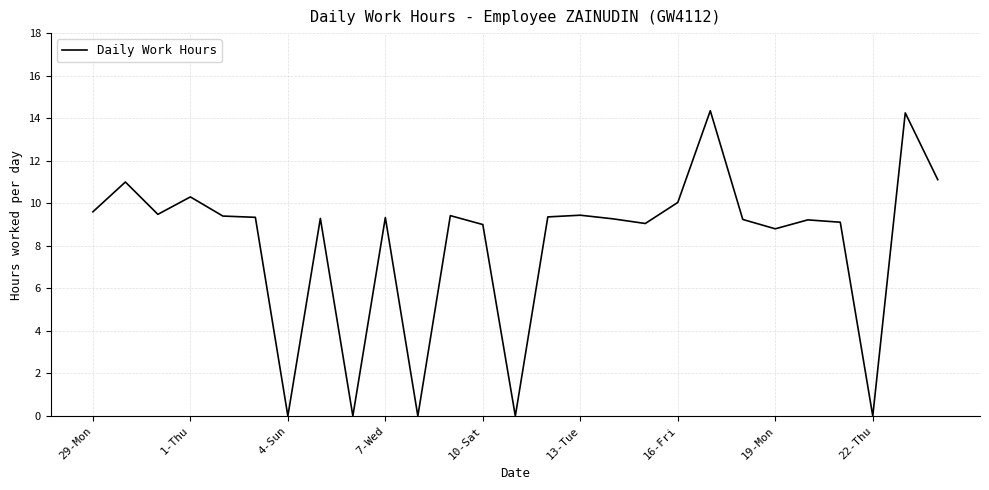

True or false: the data shows 9.6 at 29-Mon.

True